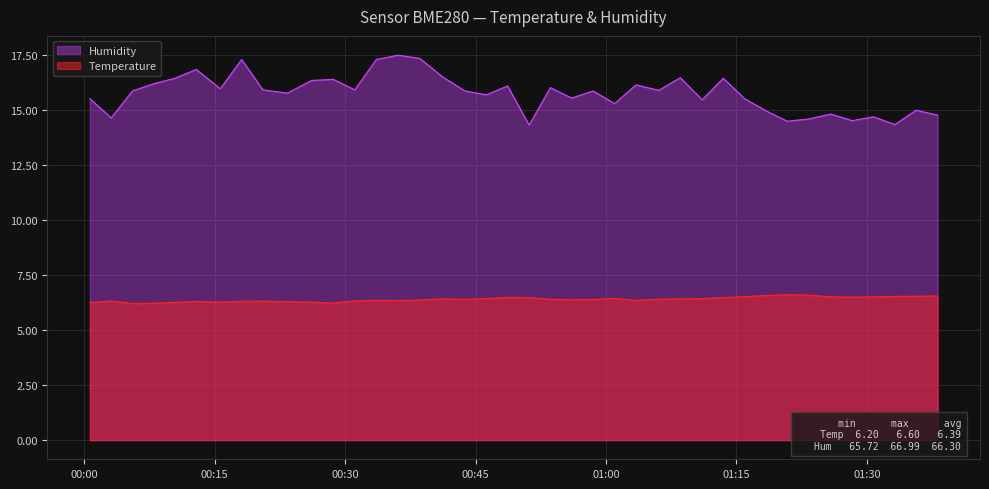

List the series in order of their peak value, lowest first.

Temperature, Humidity